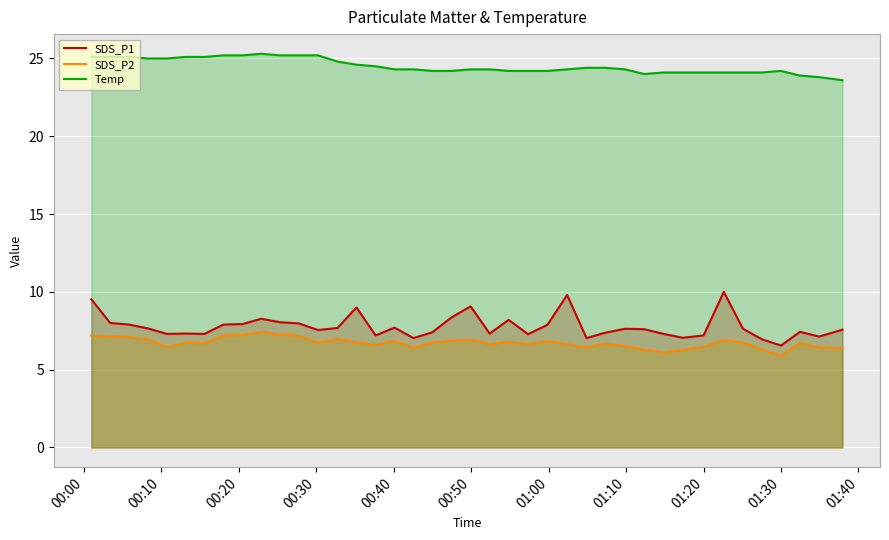

What is the lowest value of the SDS_P2 series?

5.9